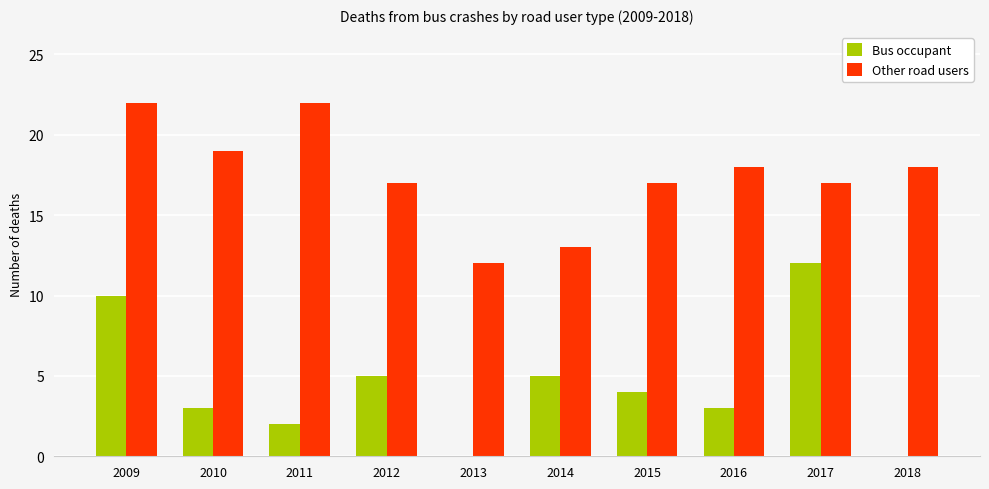

Count the Other road users values in the range 17 to 19.

6